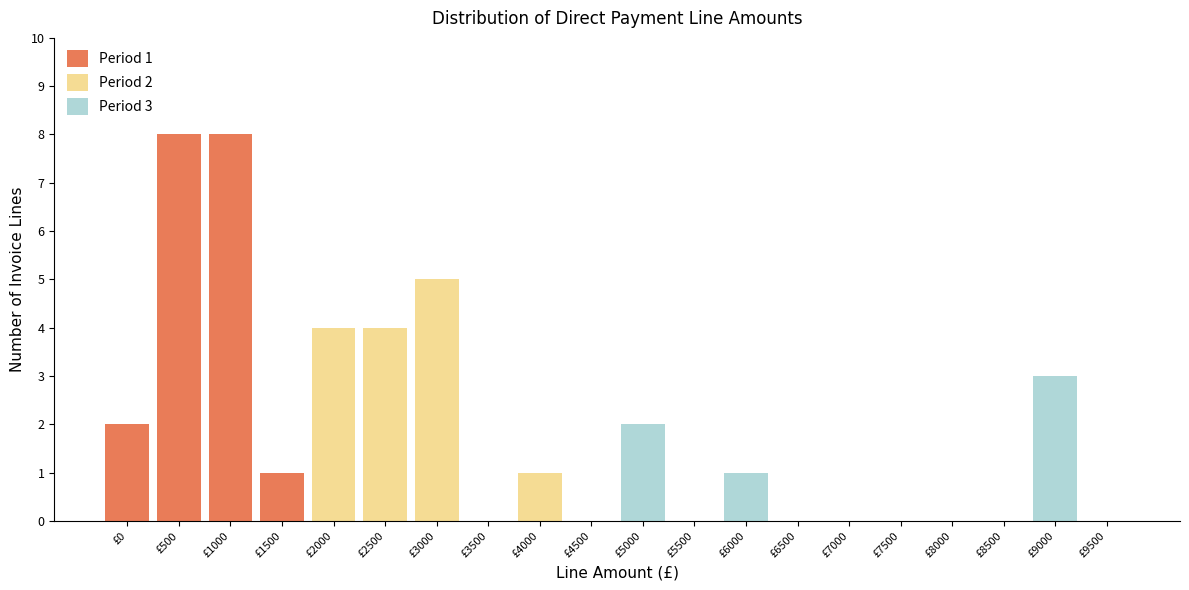

What is the total value across all series at £1000?

8